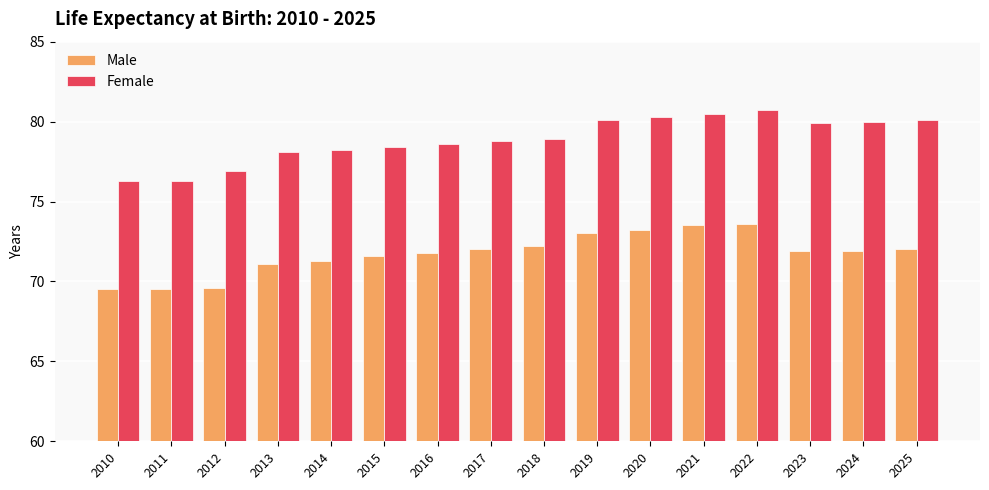

Rank the series by their maximum value, from lowest to highest.

Male, Female